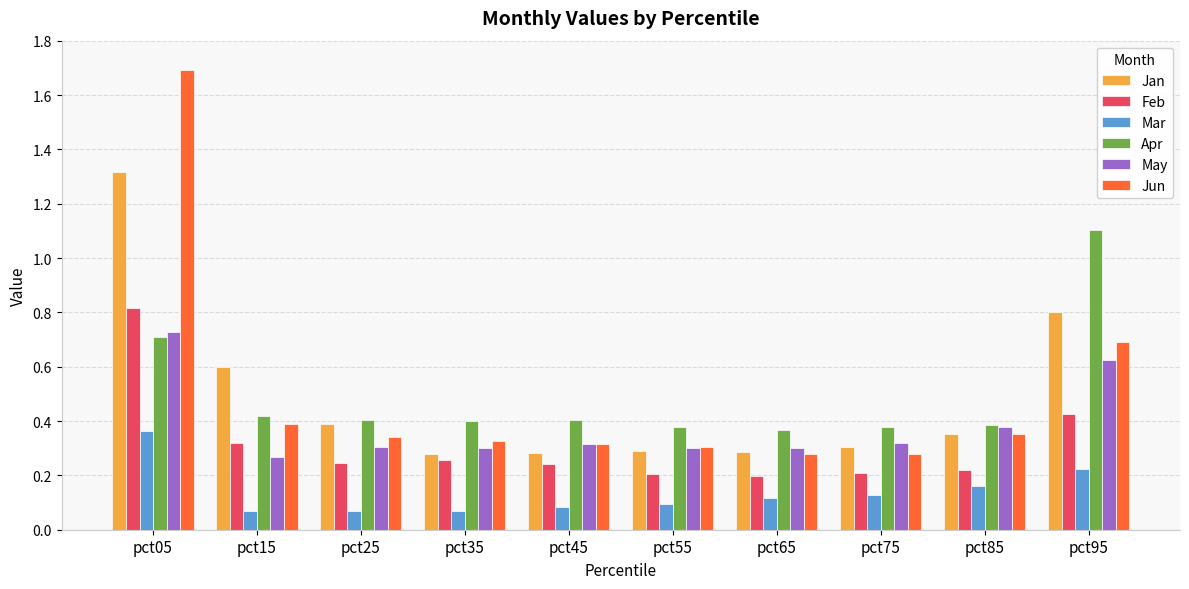

What is the spread (max minus min) of values at pct05?

1.3